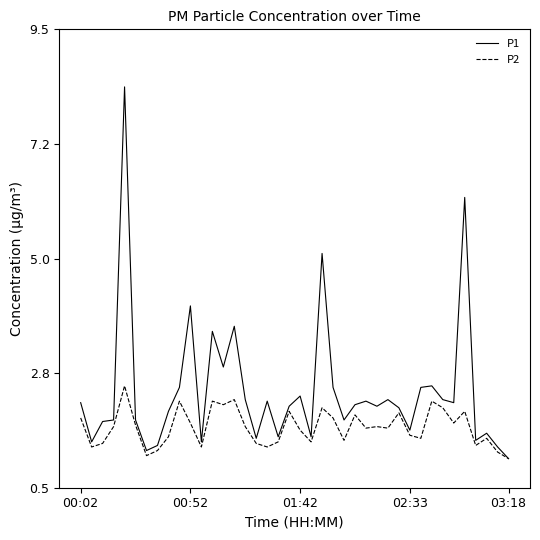

Reading left to right, list all the values displayed in this chart.

P1: 2.2	1.4	1.8	1.8	8.4	1.8	1.2	1.3	2.0	2.5	4.1	1.4	3.6	2.9	3.7	2.2	1.5	2.2	1.5	2.1	2.3	1.5	5.1	2.5	1.8	2.1	2.2	2.1	2.2	2.1	1.6	2.5	2.5	2.2	2.2	6.2	1.4	1.6	1.3	1.1
P2: 1.9	1.3	1.4	1.7	2.5	1.7	1.1	1.2	1.5	2.2	1.8	1.3	2.2	2.1	2.2	1.7	1.4	1.3	1.4	2.0	1.6	1.4	2.1	1.9	1.4	1.9	1.7	1.7	1.7	2.0	1.5	1.5	2.2	2.1	1.8	2.0	1.3	1.5	1.2	1.1